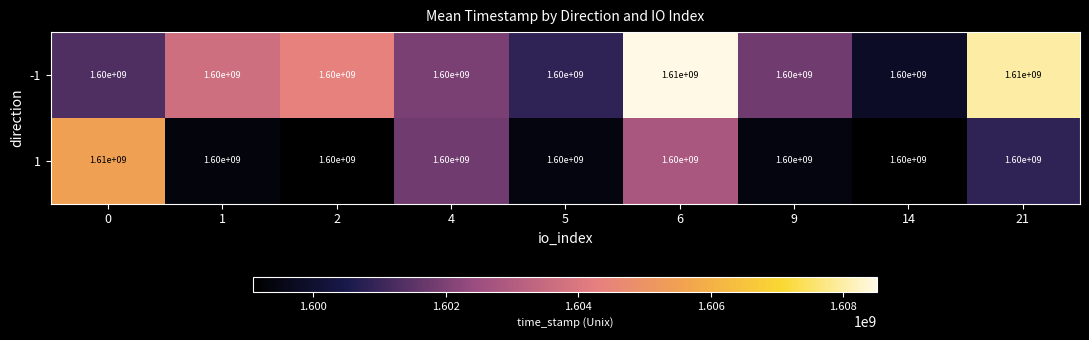

Count the number of categories in the chart.

9